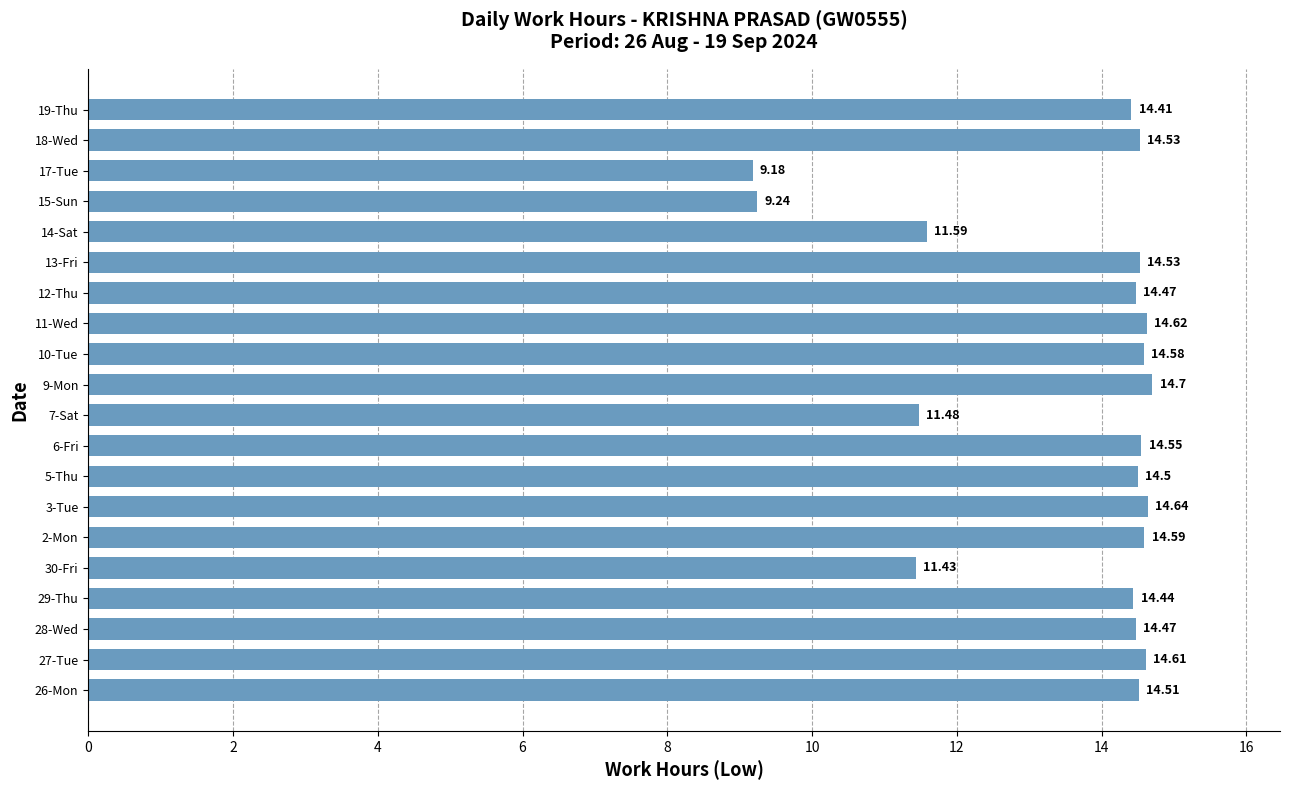

How many distinct data groups are displayed?

1